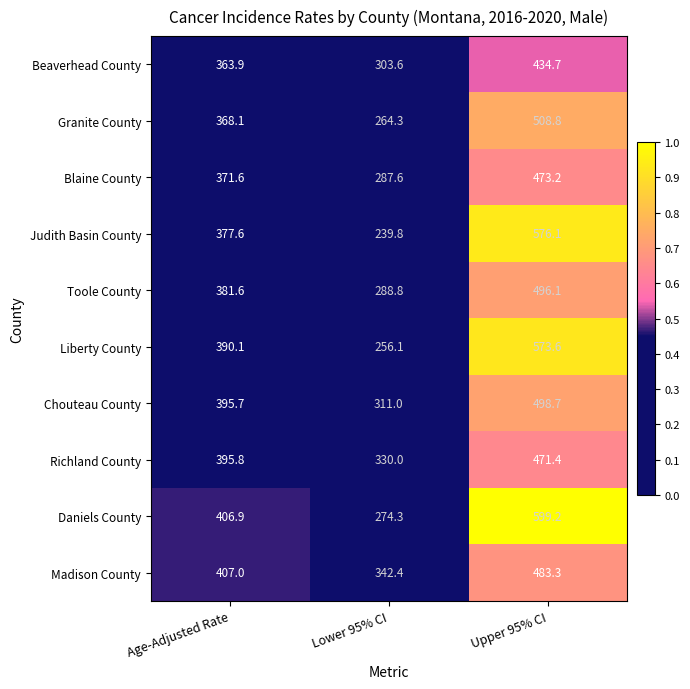

Reading left to right, what are all the values shown in this chart?

Beaverhead County: 363.9	303.6	434.7
Granite County: 368.1	264.3	508.8
Blaine County: 371.6	287.6	473.2
Judith Basin County: 377.6	239.8	576.1
Toole County: 381.6	288.8	496.1
Liberty County: 390.1	256.1	573.6
Chouteau County: 395.7	311.0	498.7
Richland County: 395.8	330.0	471.4
Daniels County: 406.9	274.3	599.2
Madison County: 407.0	342.4	483.3